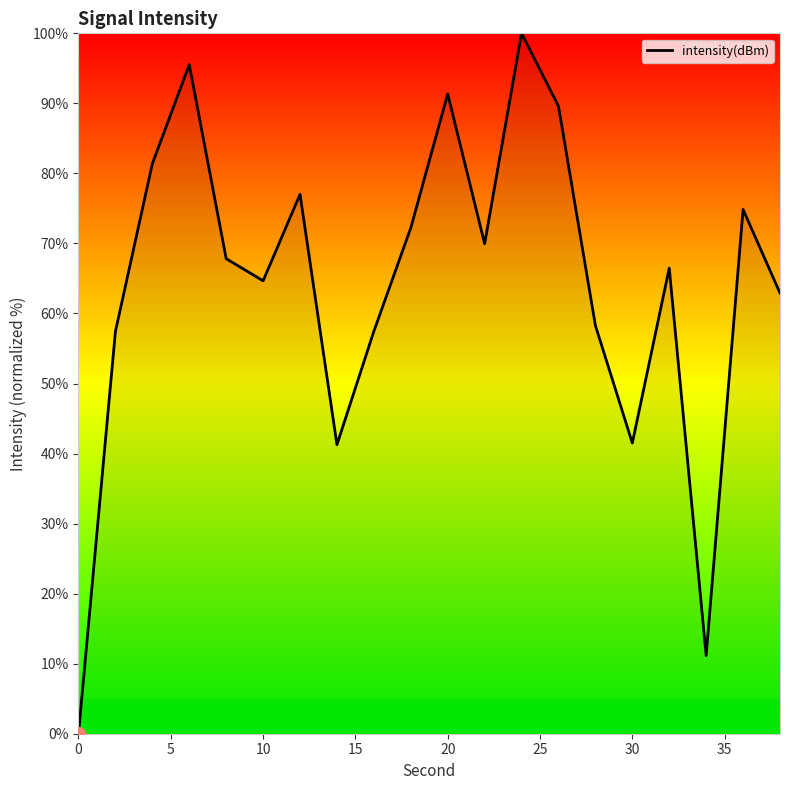

What is the maximum value shown in the chart?

100.0